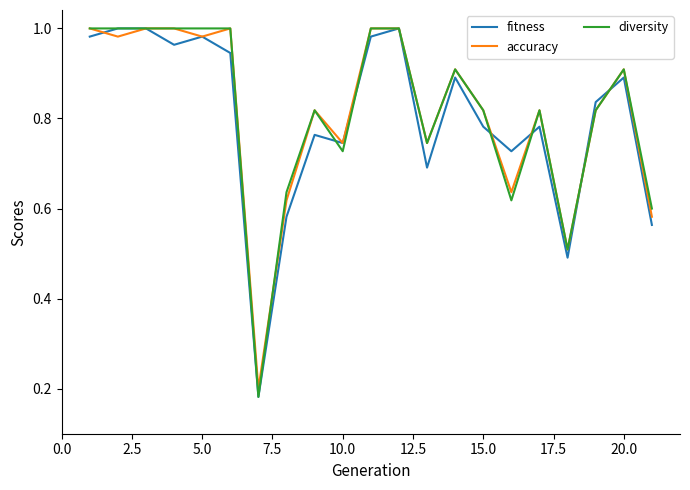

How many interior local valleys does the fitness series have?

6